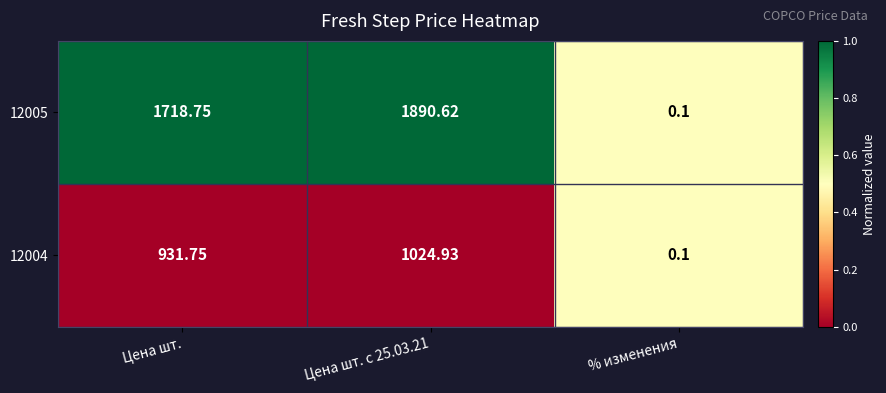

What is the total value across all series at Цена шт. с 25.03.21?

2915.6